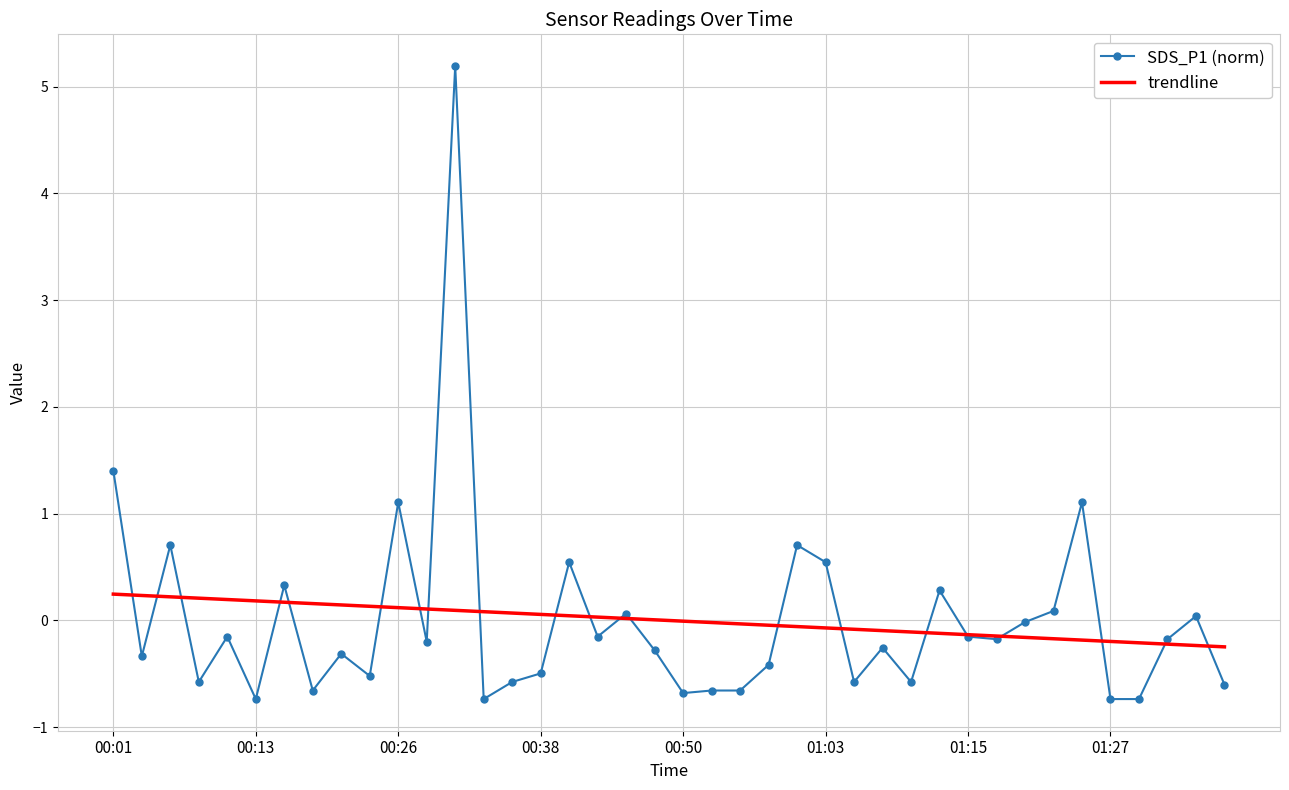

What is the minimum value shown in the chart?

-0.7